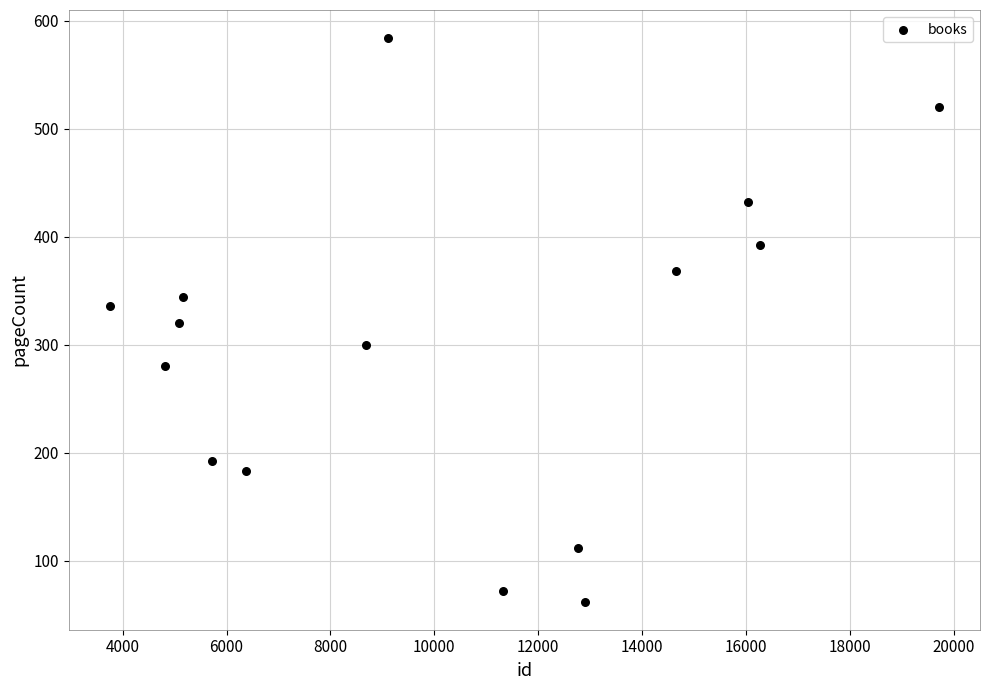

What is the range of X values (max minus min)?

15952